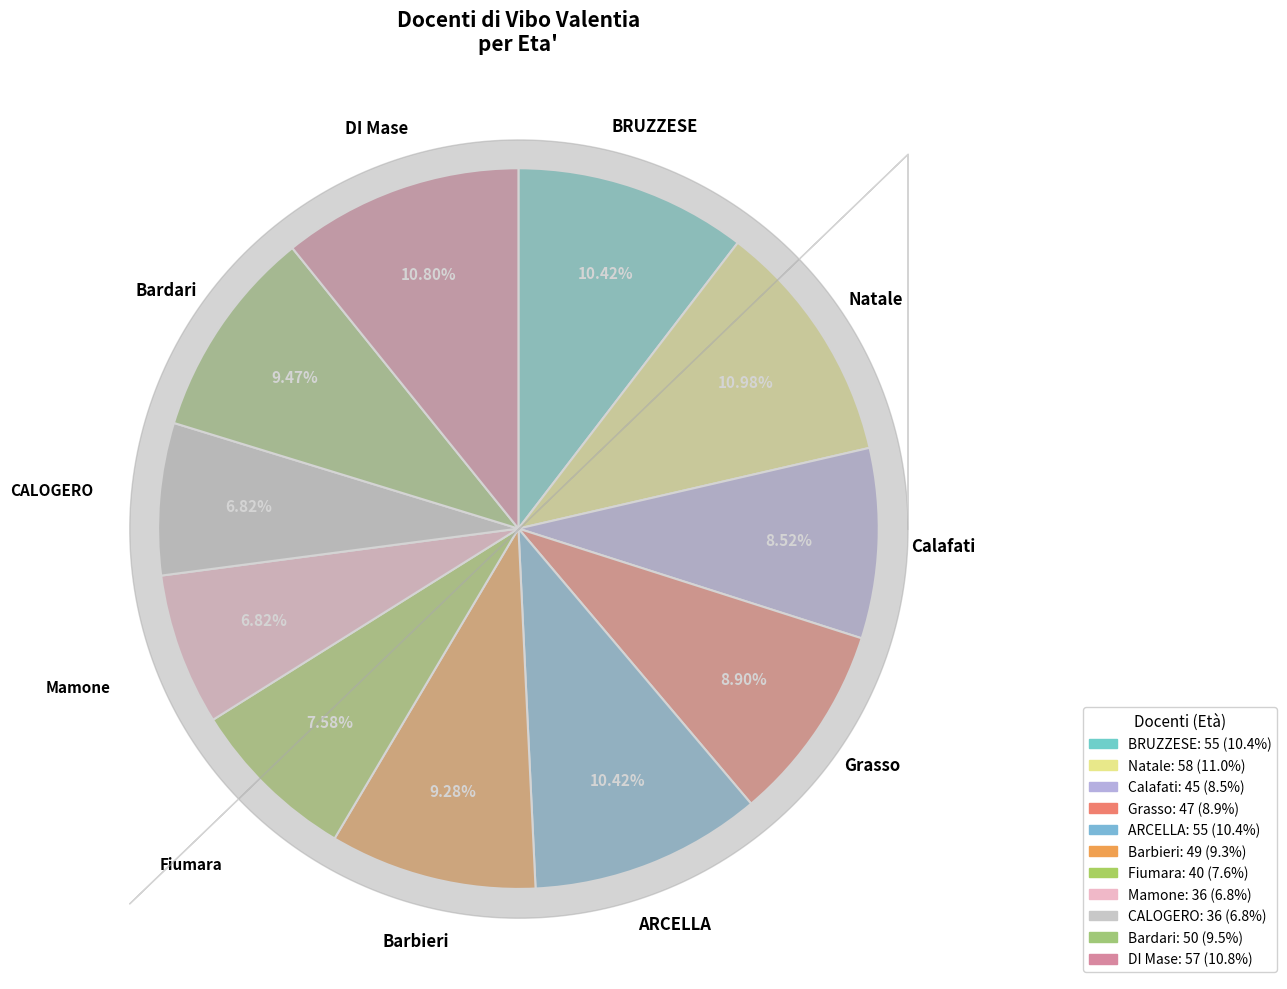

Is it true that Grasso is 4% of the pie?

False